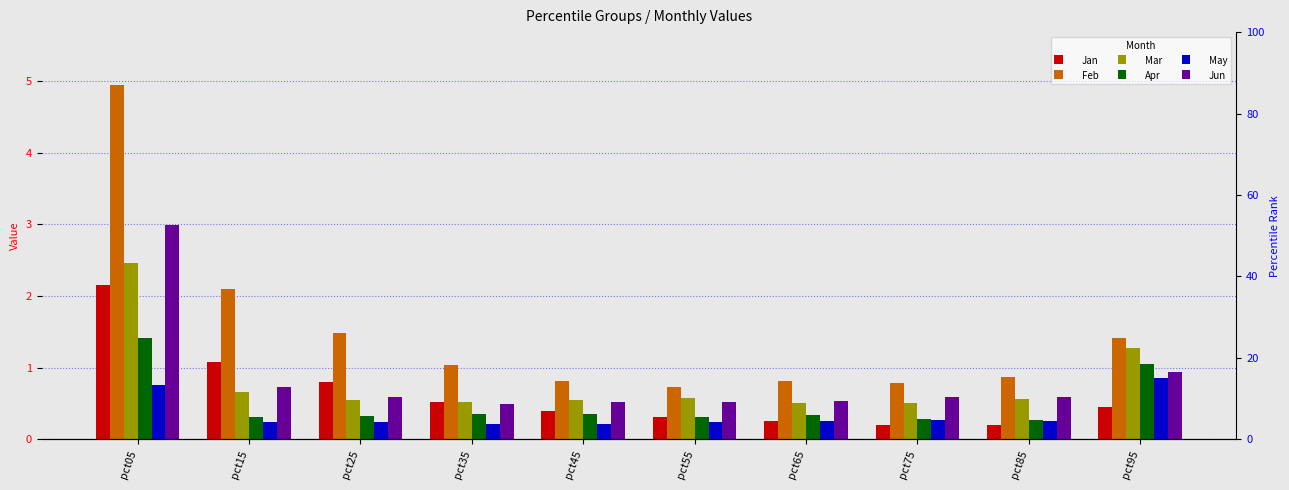

What is the spread (max minus min) of values at pct95?

1.0